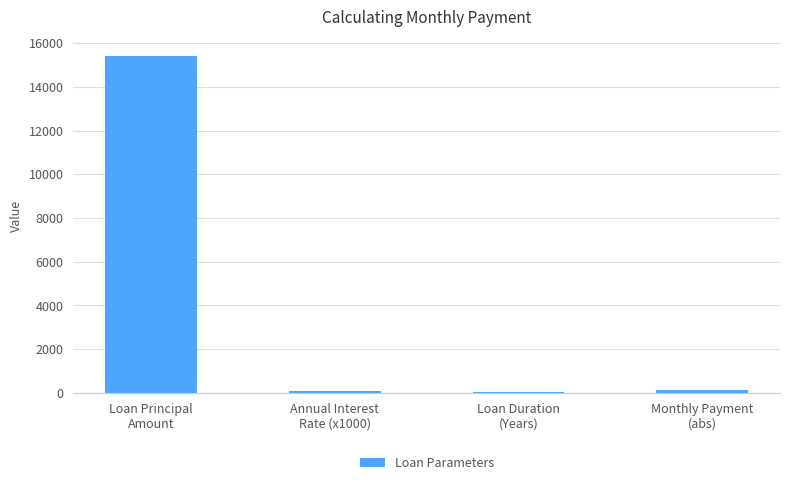

What is the sum of all values?

15668.6